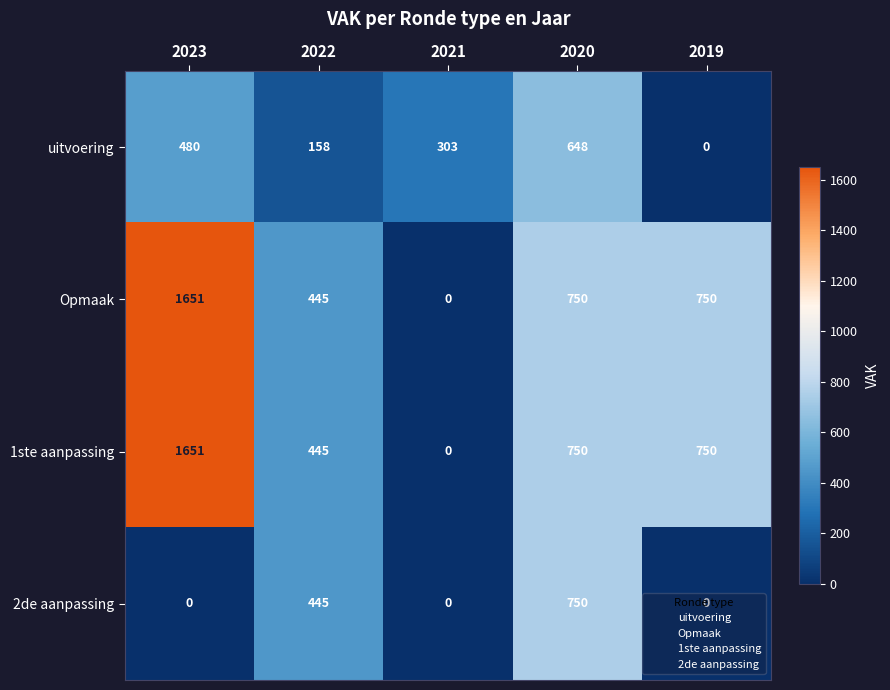

The uitvoering series shows 158 at 2022. True or false?

True